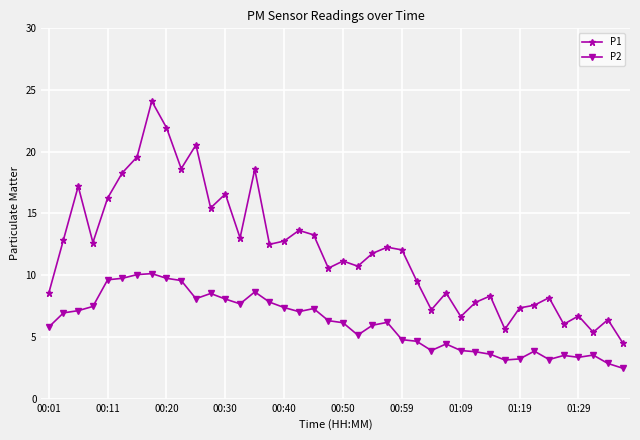

Does the chart have visible grid lines?

Yes